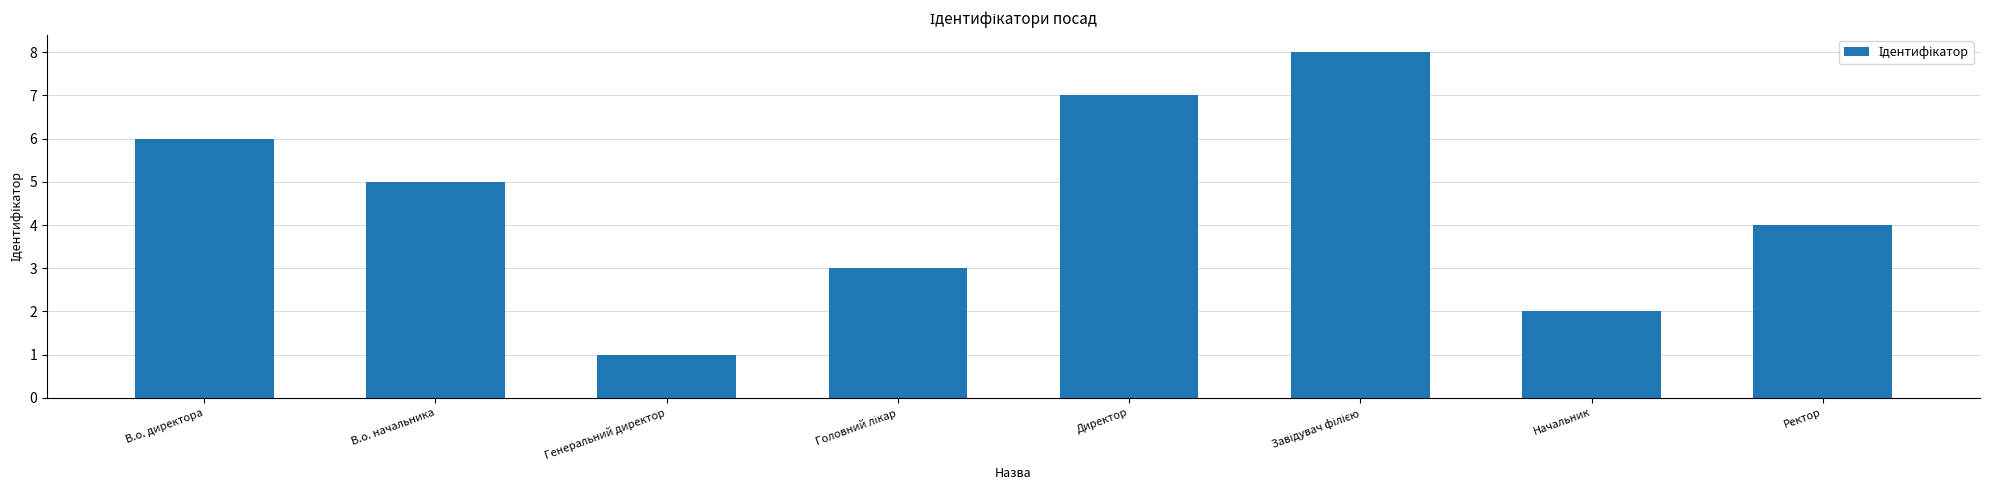

True or false: the data shows 1 at Ректор.

False